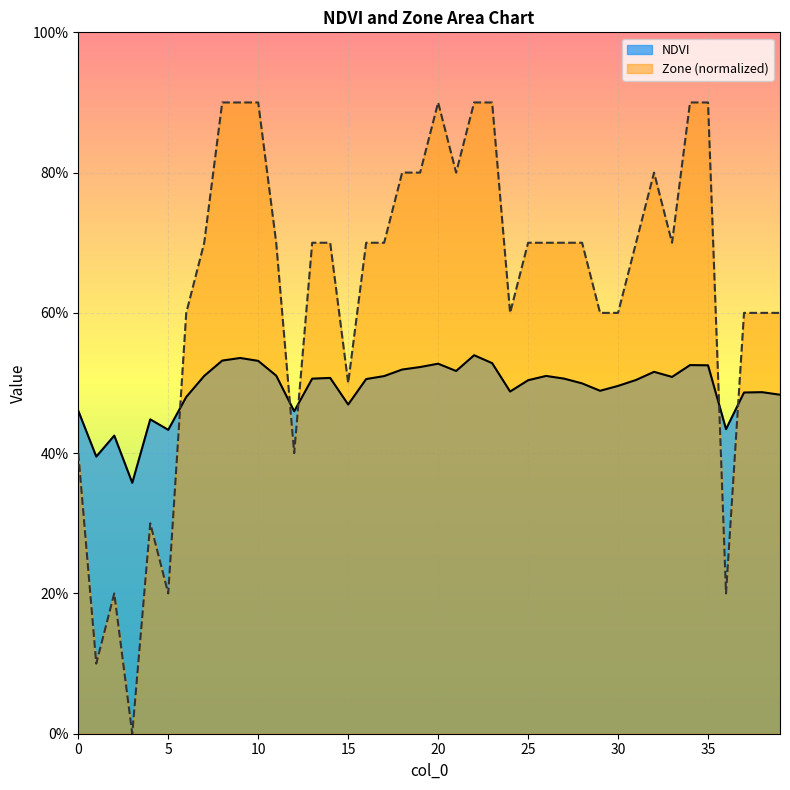

Reading left to right, list all the values displayed in this chart.

NDVI: 0=0.5	1=0.4	2=0.4	3=0.4	4=0.4	5=0.4	6=0.5	7=0.5	8=0.5	9=0.5	10=0.5	11=0.5	12=0.5	13=0.5	14=0.5	15=0.5	16=0.5	17=0.5	18=0.5	19=0.5	20=0.5	21=0.5	22=0.5	23=0.5	24=0.5	25=0.5	26=0.5	27=0.5	28=0.5	29=0.5	30=0.5	31=0.5	32=0.5	33=0.5	34=0.5	35=0.5	36=0.4	37=0.5	38=0.5	39=0.5
Zone: 0=0.4	1=0.1	2=0.2	3=0.0	4=0.3	5=0.2	6=0.6	7=0.7	8=0.9	9=0.9	10=0.9	11=0.7	12=0.4	13=0.7	14=0.7	15=0.5	16=0.7	17=0.7	18=0.8	19=0.8	20=0.9	21=0.8	22=0.9	23=0.9	24=0.6	25=0.7	26=0.7	27=0.7	28=0.7	29=0.6	30=0.6	31=0.7	32=0.8	33=0.7	34=0.9	35=0.9	36=0.2	37=0.6	38=0.6	39=0.6